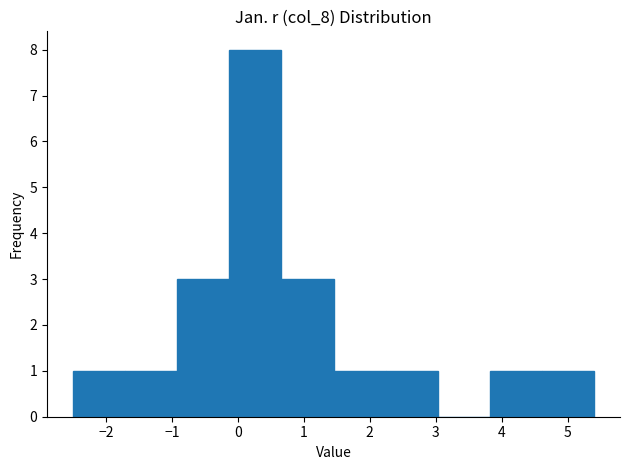

Reading left to right, transcribe this chart: for each bar, give the range it covers on the x-axis and its height. Neither the bar edges nor the heights are printed on the chart, so give them approximately, as read against the axes.

-2.50 to -1.71: 1
-1.71 to -0.92: 1
-0.92 to -0.13: 3
-0.13 to 0.66: 8
0.66 to 1.45: 3
1.45 to 2.24: 1
2.24 to 3.03: 1
3.03 to 3.82: 0
3.82 to 4.61: 1
4.61 to 5.40: 1